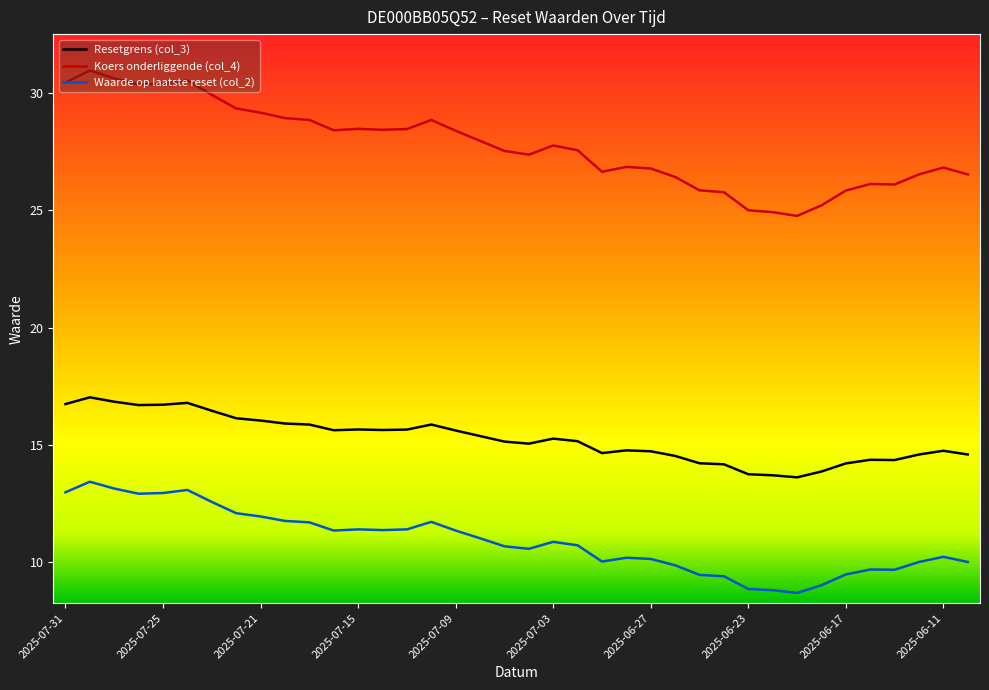

Which series has the largest range (max minus min)?

Koers onderliggende (col_4)